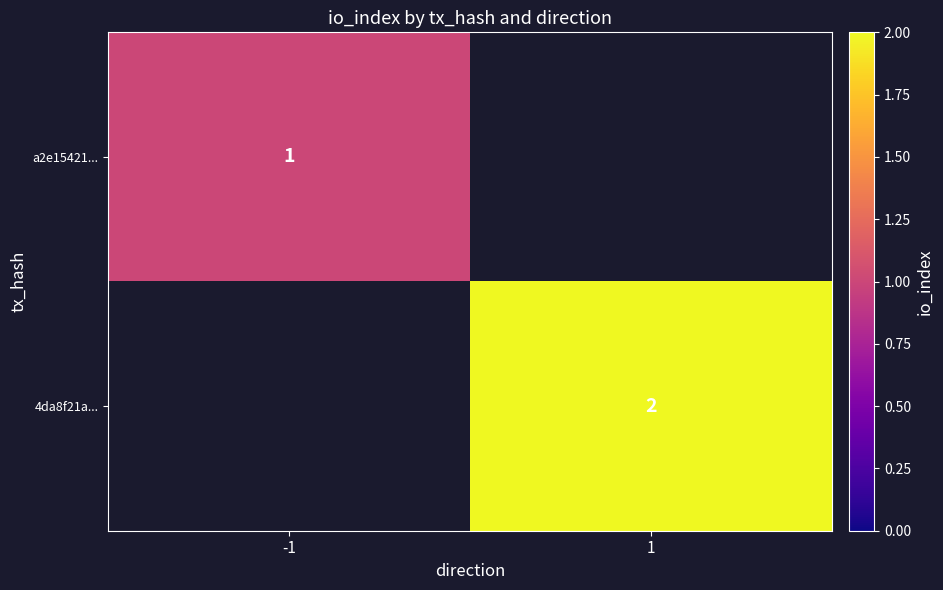

Is it true that a2e15421... equals 0 at -1?

False